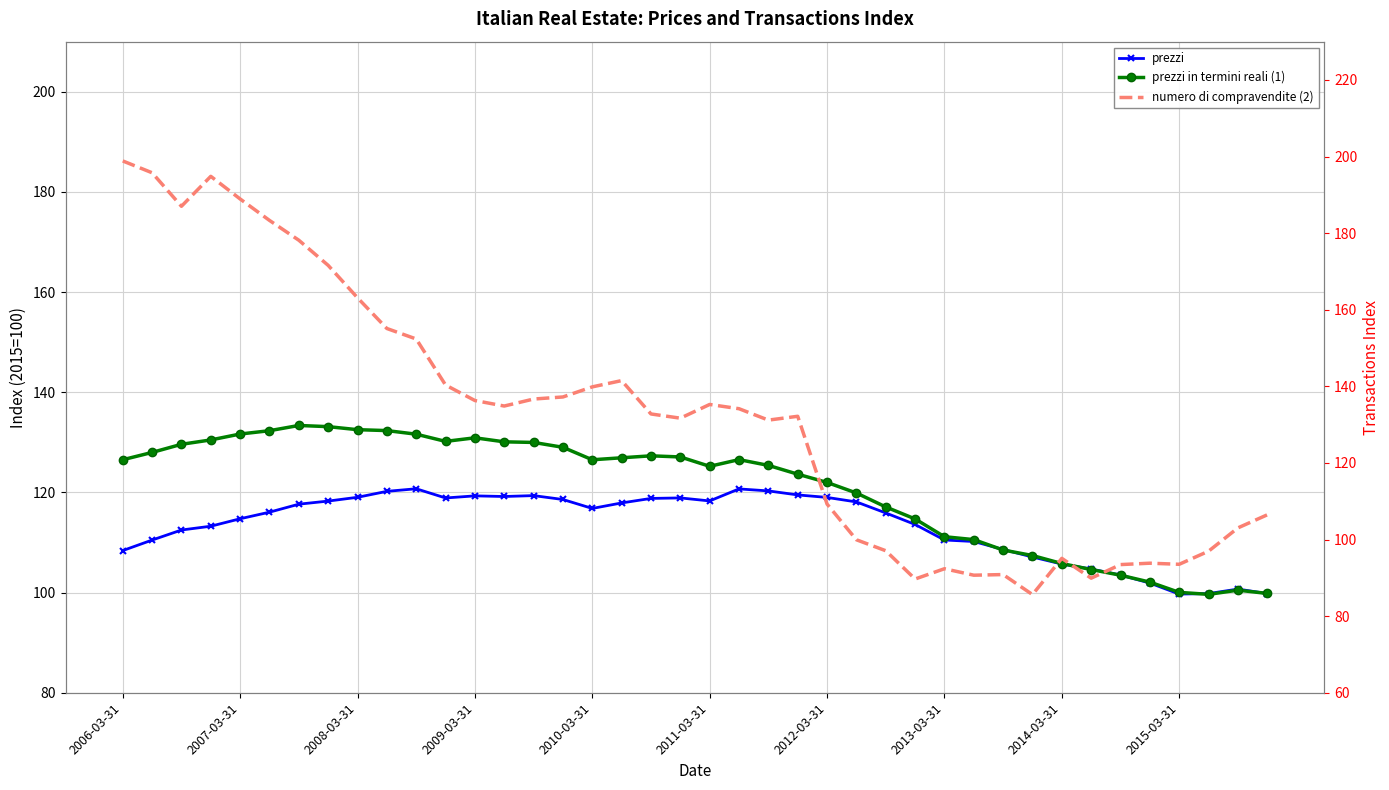

Where is the first local minimum for prezzi?

11